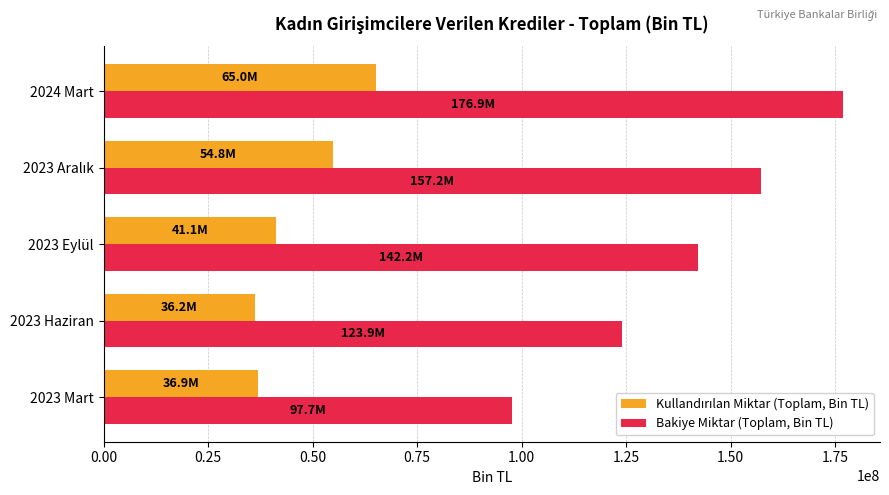

What is the spread (max minus min) of values at 2023 Eylül?

101112906.2